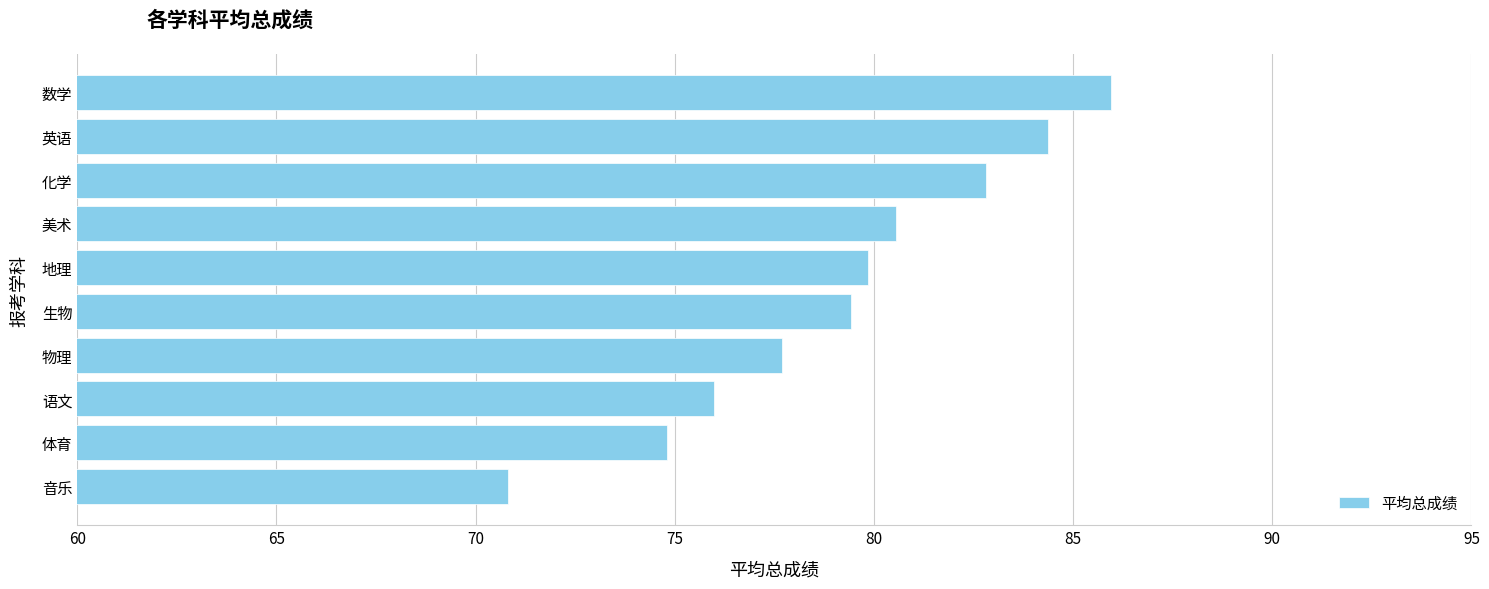

Rank the categories by value from lowest to highest.

音乐, 体育, 语文, 物理, 生物, 地理, 美术, 化学, 英语, 数学